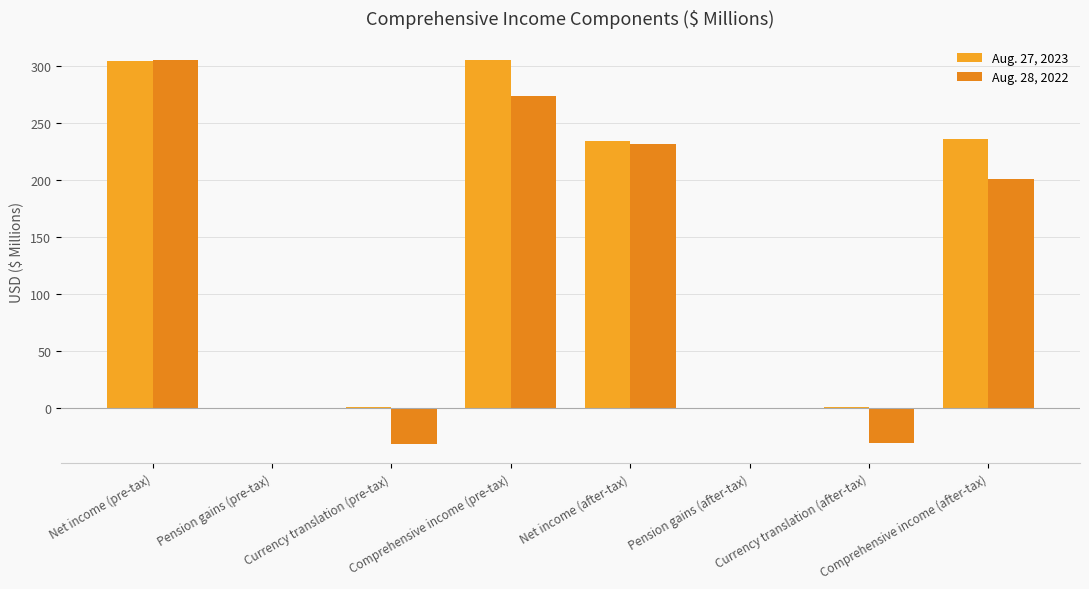

Which series has the largest total across all categories?

Aug. 27, 2023